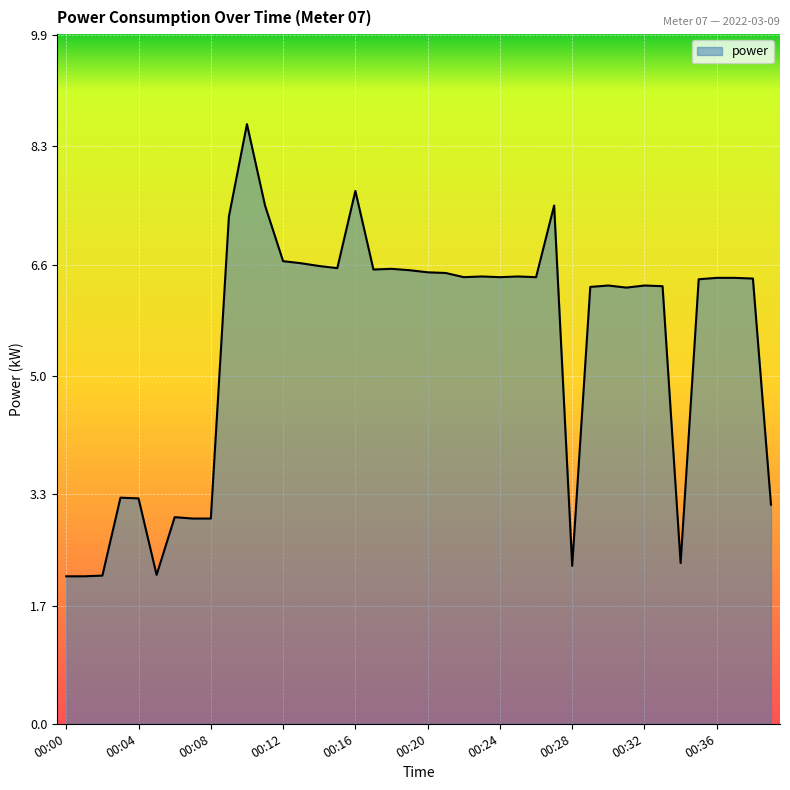

What is the smallest value displayed?

2.1